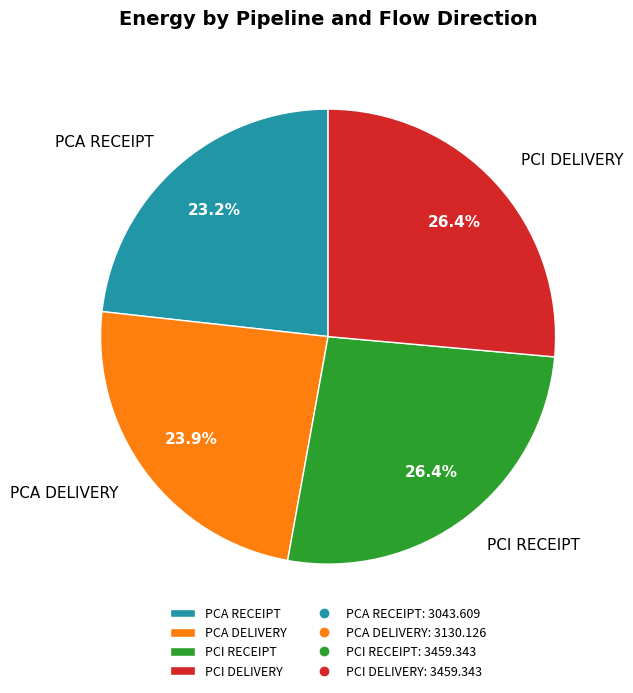

To the nearest percent, what is the average slice percentage?

25%